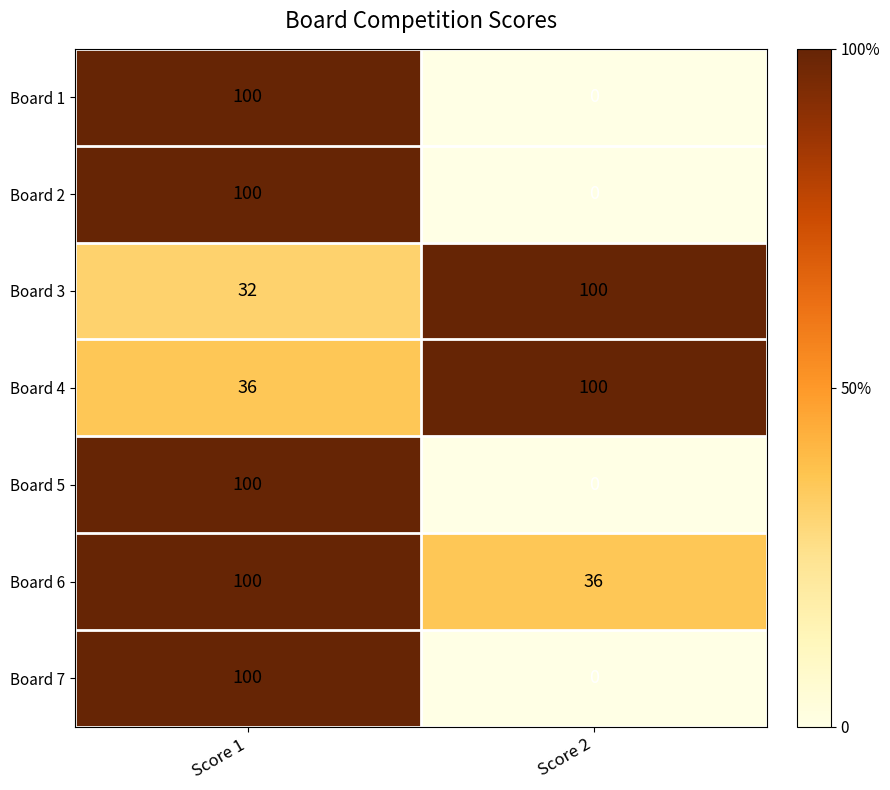

Reading left to right, extract all data points from this chart.

Board 1: Score 1=100	Score 2=0
Board 2: Score 1=100	Score 2=0
Board 3: Score 1=32	Score 2=100
Board 4: Score 1=36	Score 2=100
Board 5: Score 1=100	Score 2=0
Board 6: Score 1=100	Score 2=36
Board 7: Score 1=100	Score 2=0